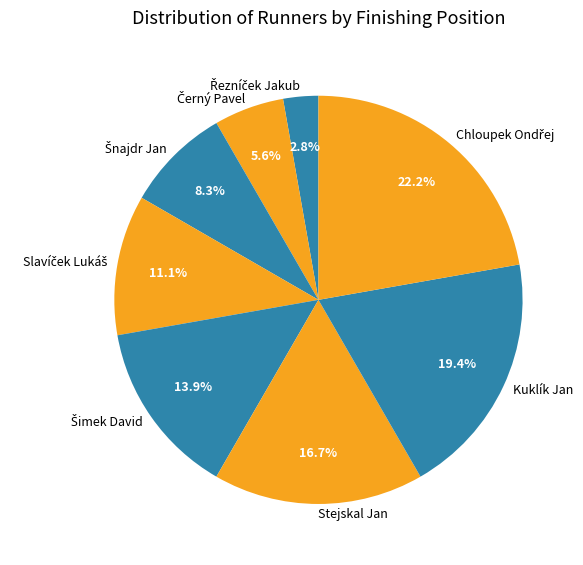

Do Stejskal Jan and Kuklík Jan together represent more than half of the pie?

No